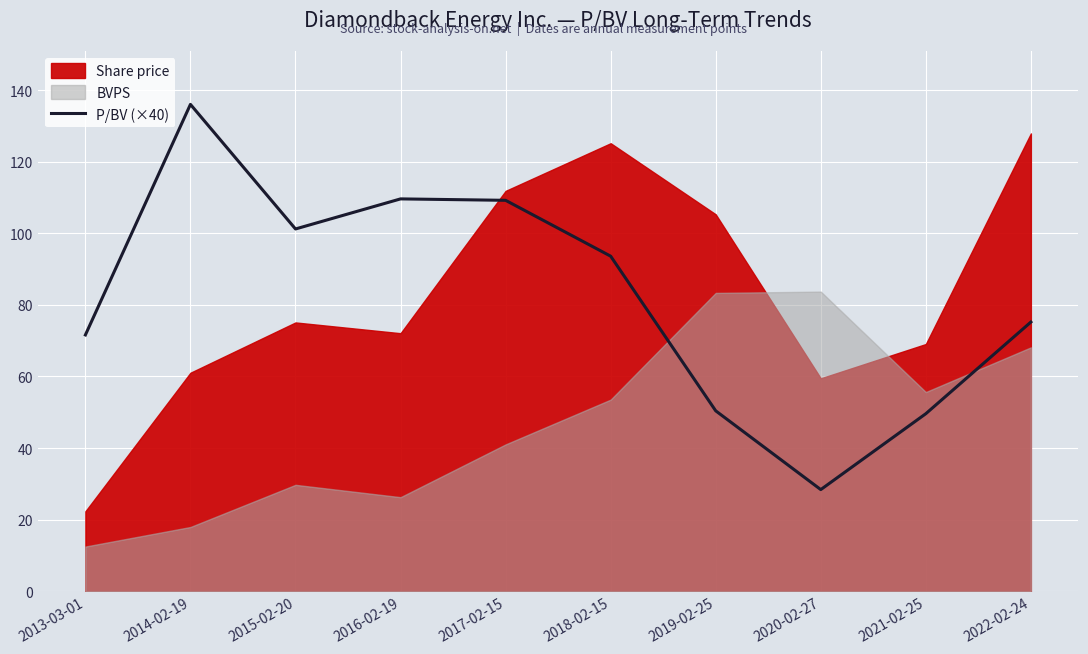

Is it true that P/BV (×40) equals 50.4 at 2019-02-25?

True